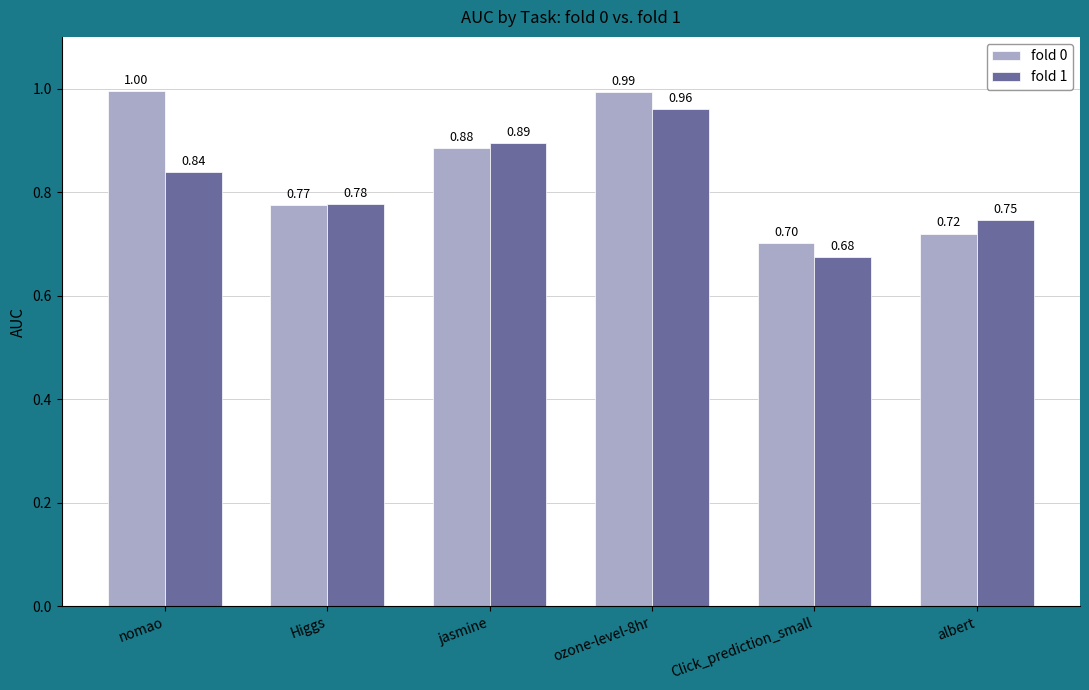

Count the number of data series in this chart.

2